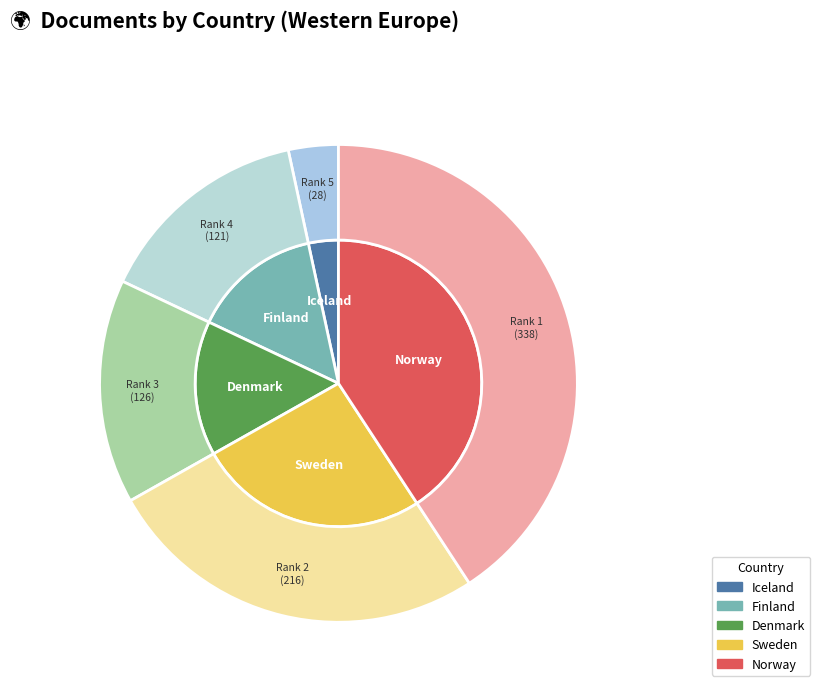

Which category has the biggest portion of the pie?

Norway